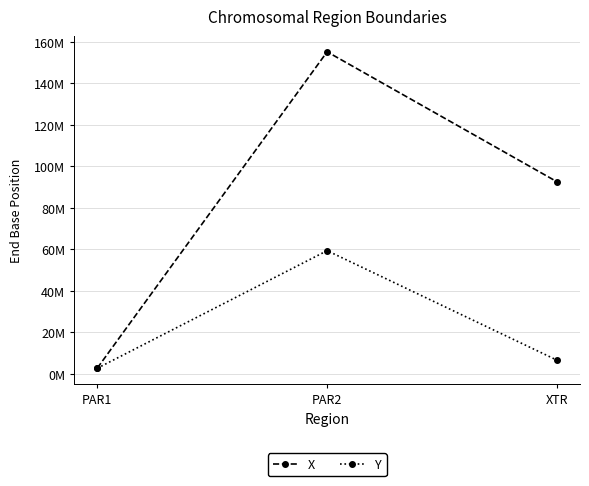

Does the chart have visible grid lines?

Yes